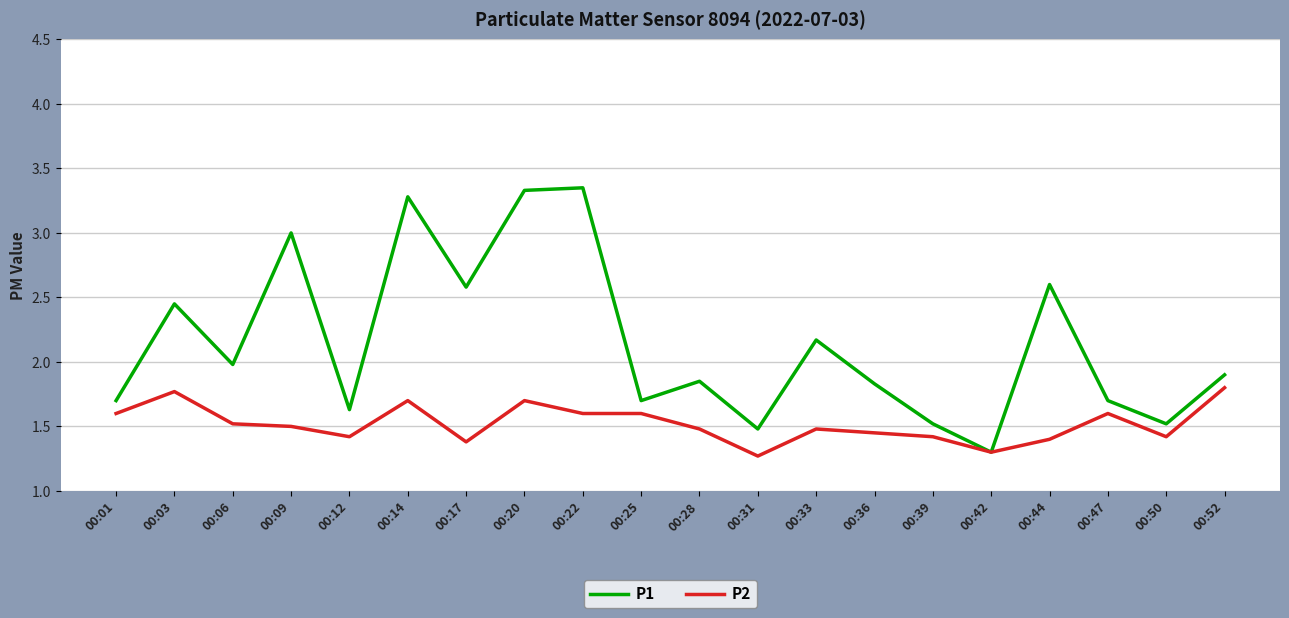

List the series in order of their overall mean, lowest first.

P2, P1